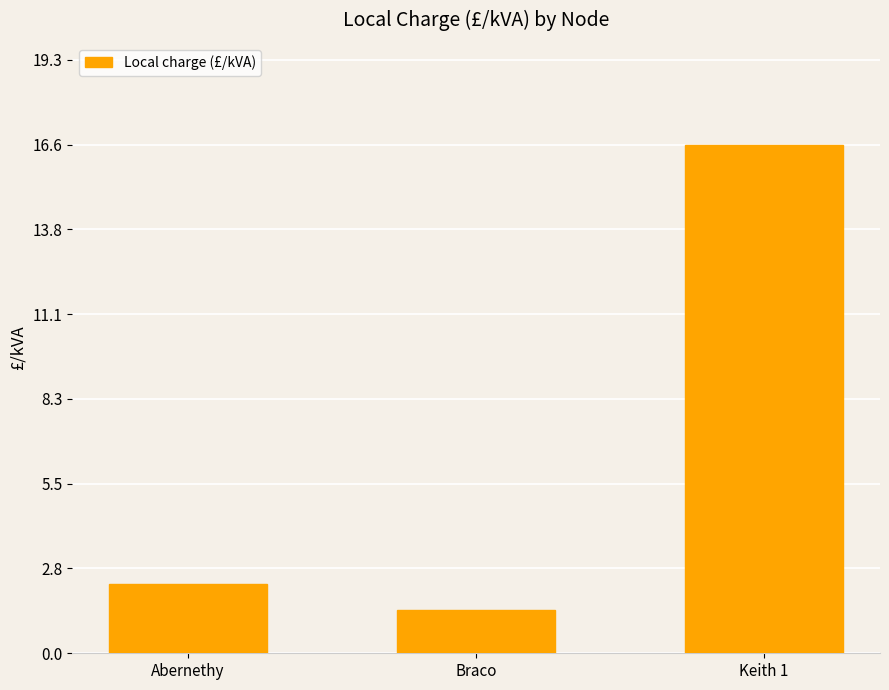

Which has a higher value, Braco or Keith 1?

Keith 1